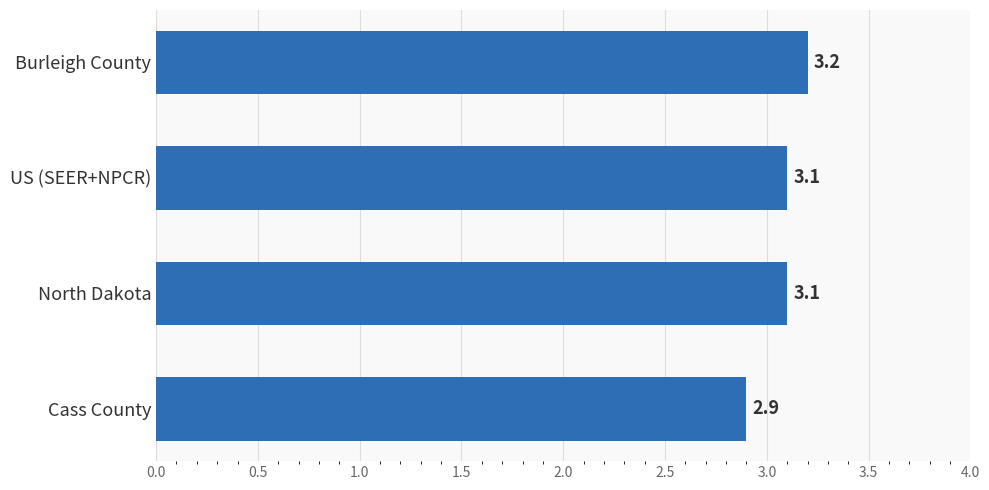

Reading bottom to top, list all the values displayed in this chart.

Cass County=2.9	North Dakota=3.1	US (SEER+NPCR)=3.1	Burleigh County=3.2